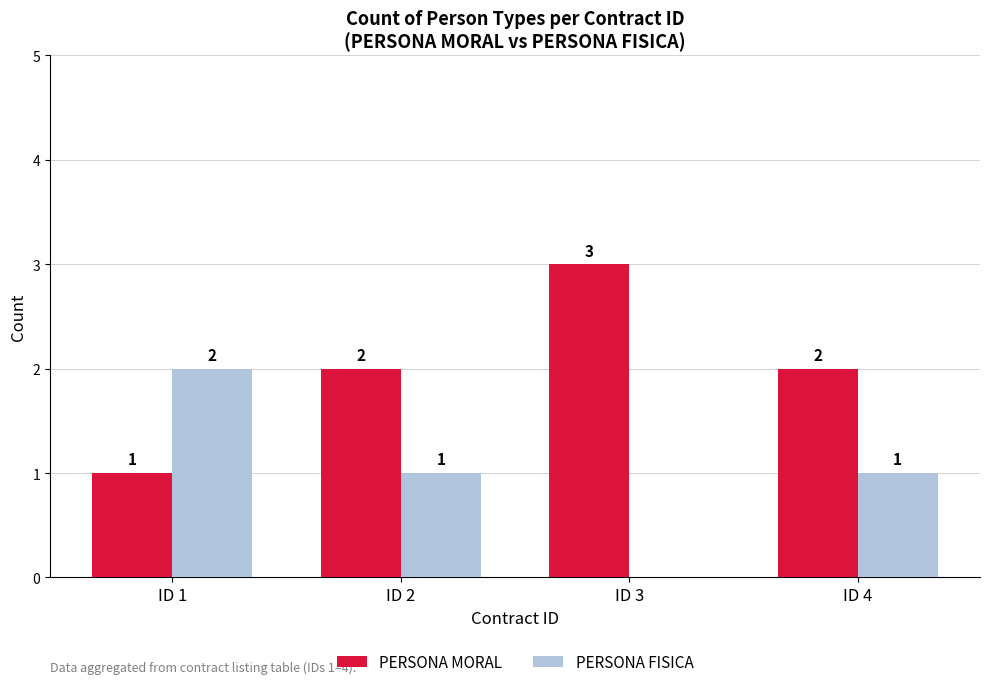

The value of PERSONA FISICA at ID 1 is 2. True or false?

True